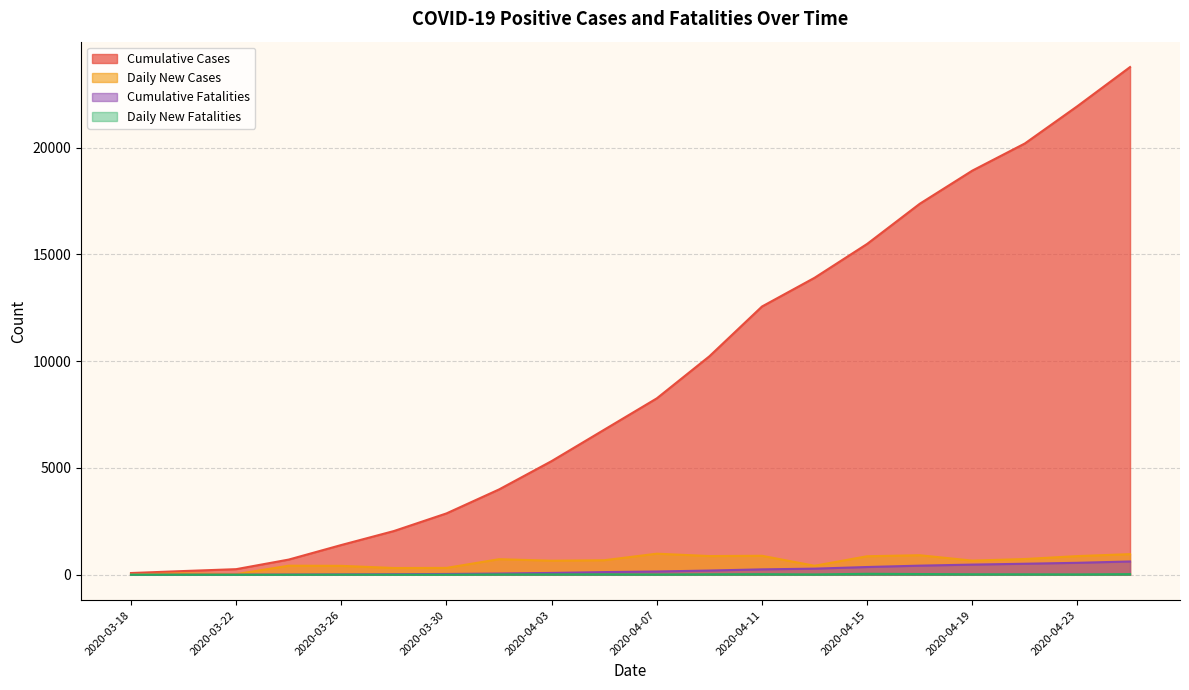

What is the label of the 7th point from the left?

2020-03-30